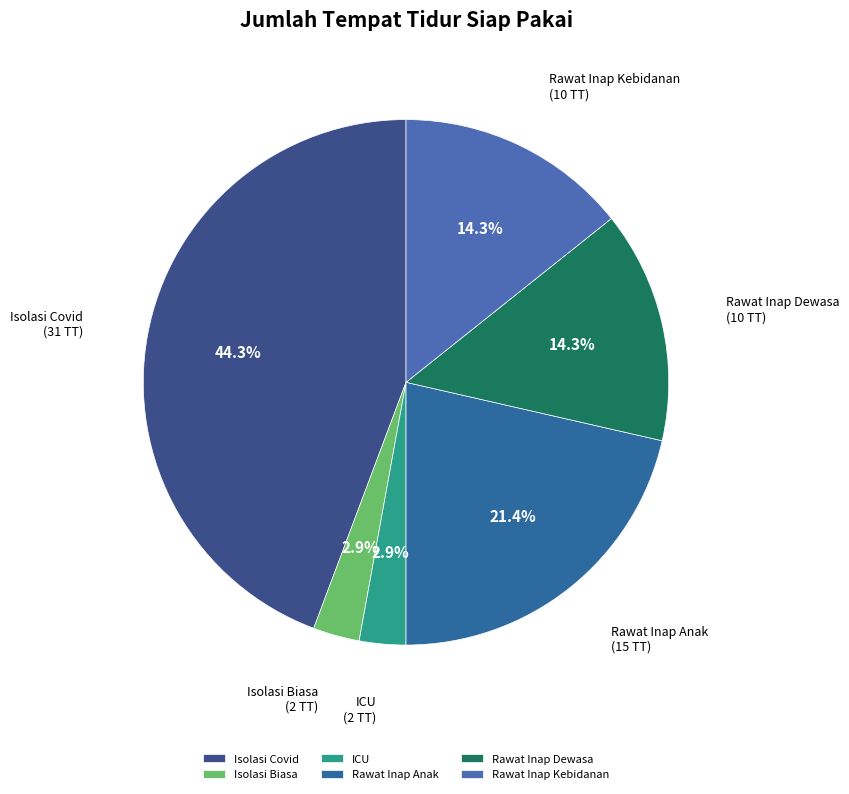

Approximately how many times larger is the value at Rawat Inap Dewasa compared to Rawat Inap Kebidanan?

1.0